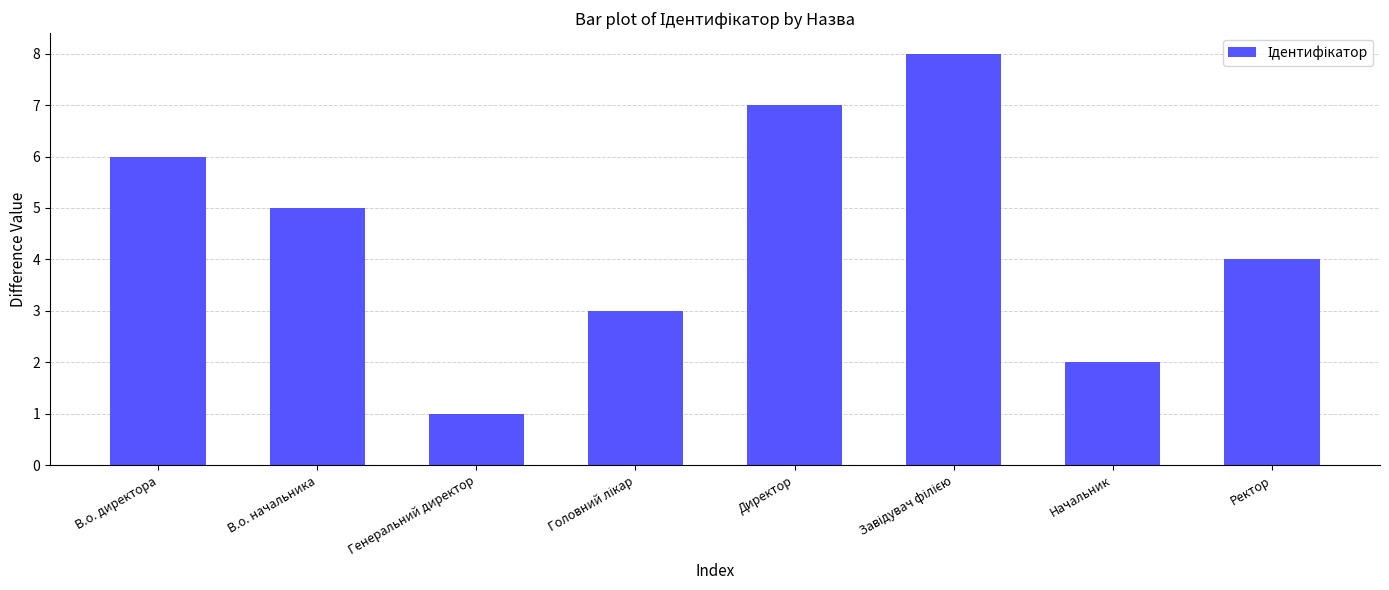

What is the smallest value displayed?

1